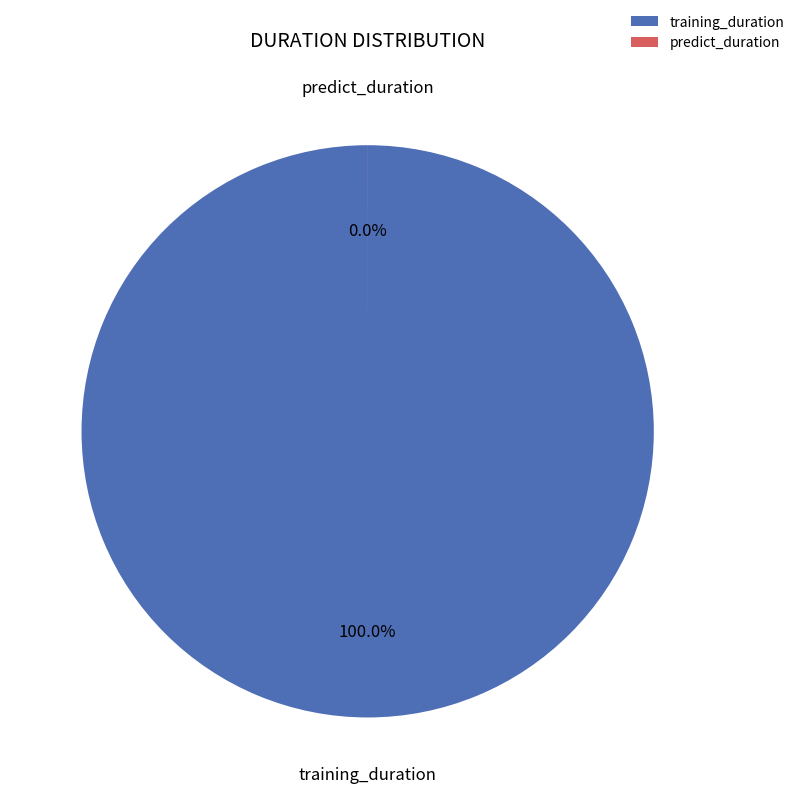

True or false: predict_duration accounts for 6% of the total.

False